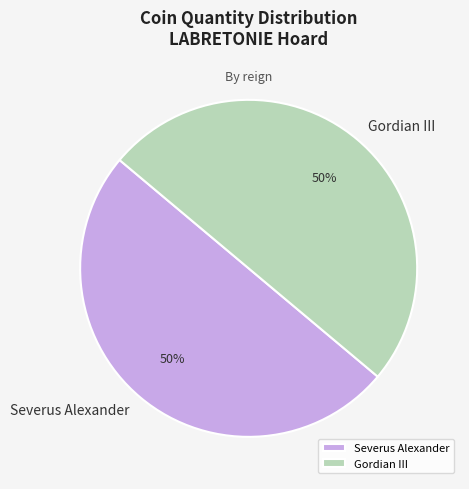

Approximately how many times larger is the value at Gordian III compared to Severus Alexander?

1.0